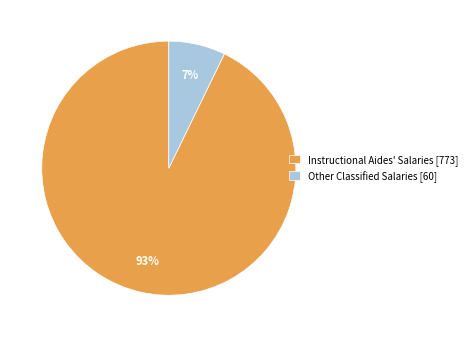

Which slice is the smallest?

Other Classified Salaries